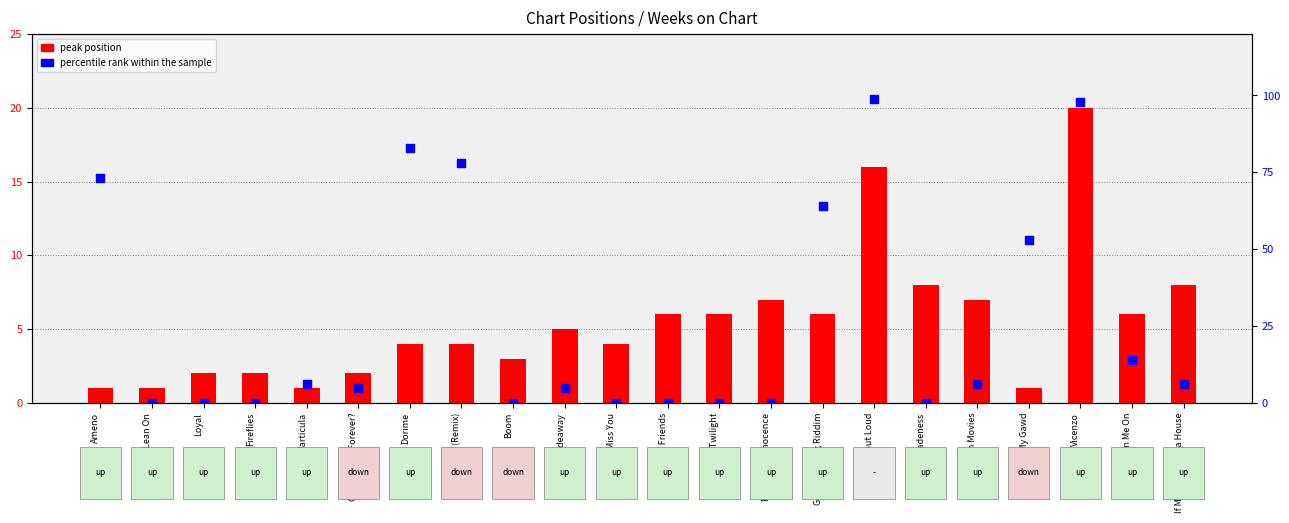

Is the value of percentile rank within the sample at Porn Movies greater than the value of peak position at Sadeness?

No